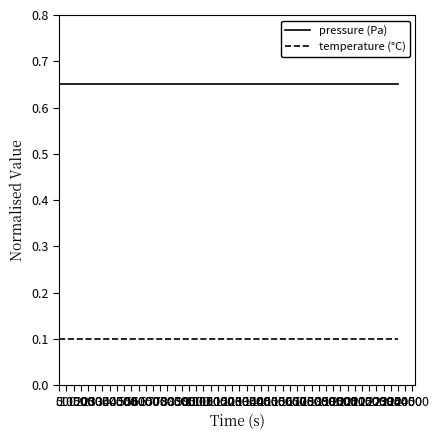

True or false: pressure (Pa) and temperature (°C) cross at least once.

False